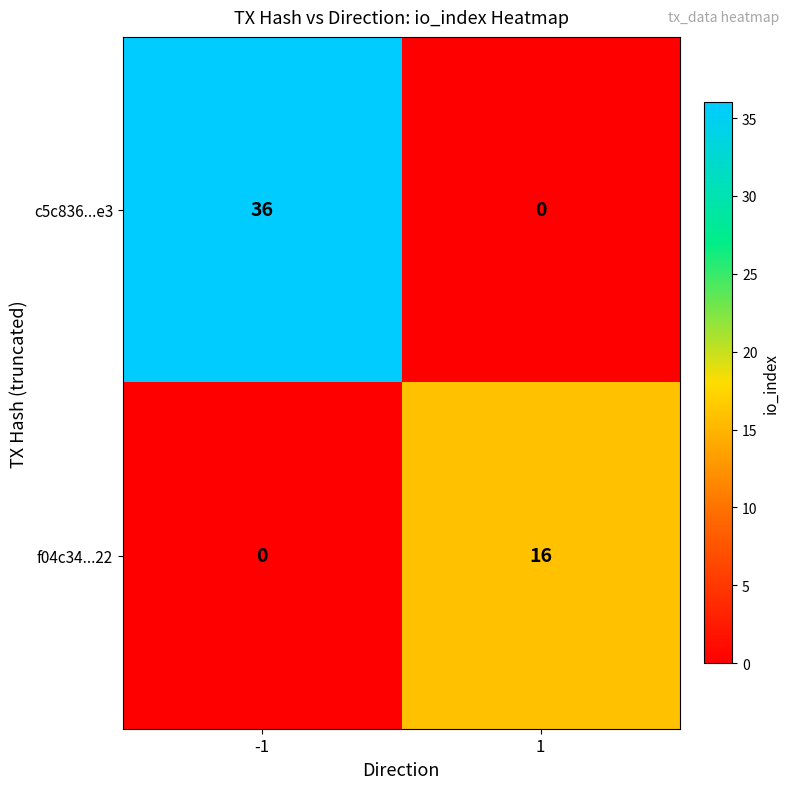

What is the difference between the maximum and minimum values in the c5c836...e3 series?

36